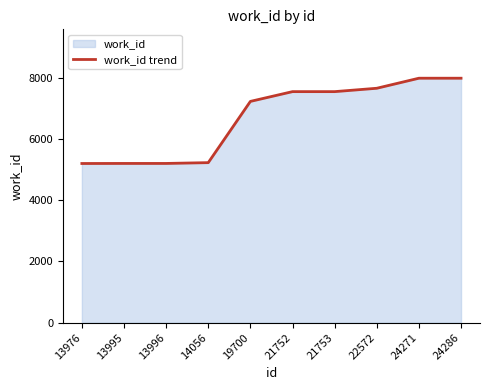

What is the difference between the values at 13976 and 21753?

2347